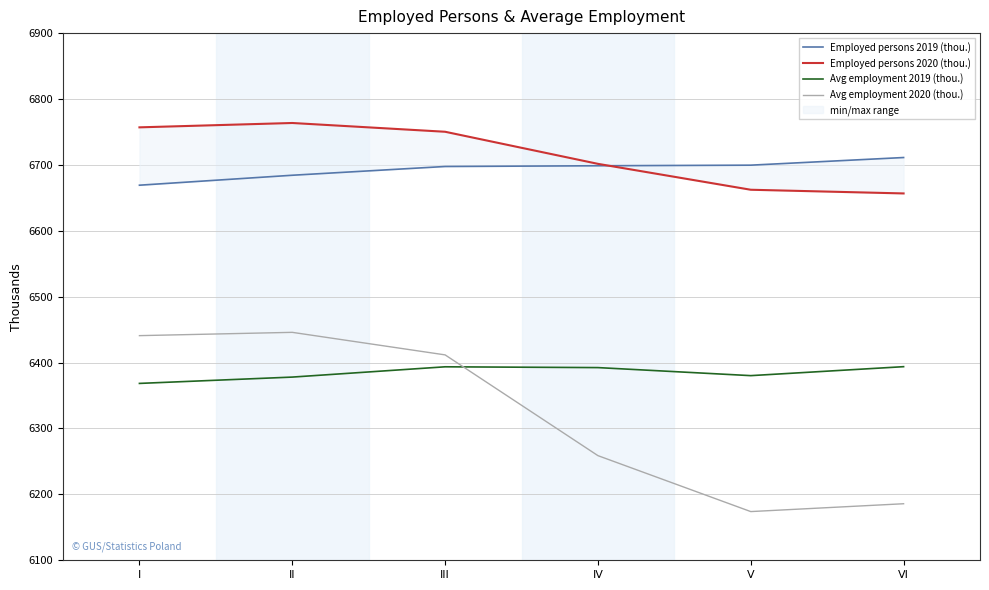

At which category does Avg employment 2019 (thou.) reach its first local peak?

III